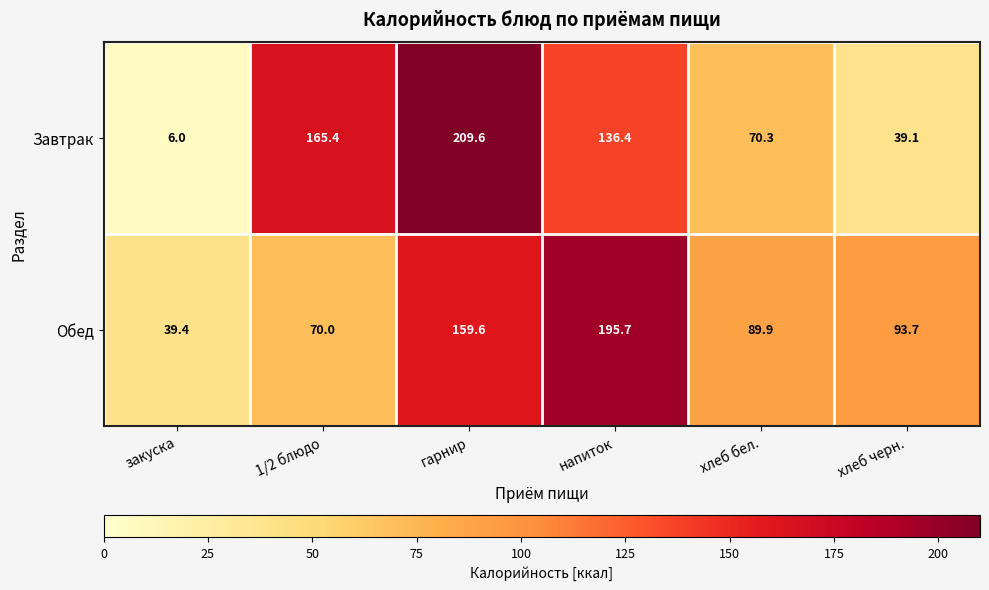

What is the sum of the Завтрак values at напиток and гарнир?

346.0